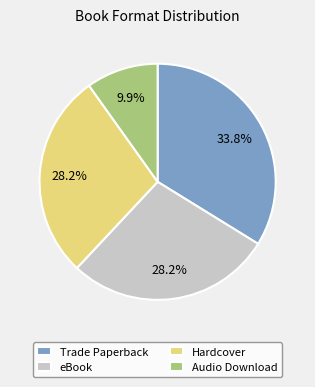

Does Audio Download represent more than half of the total?

No